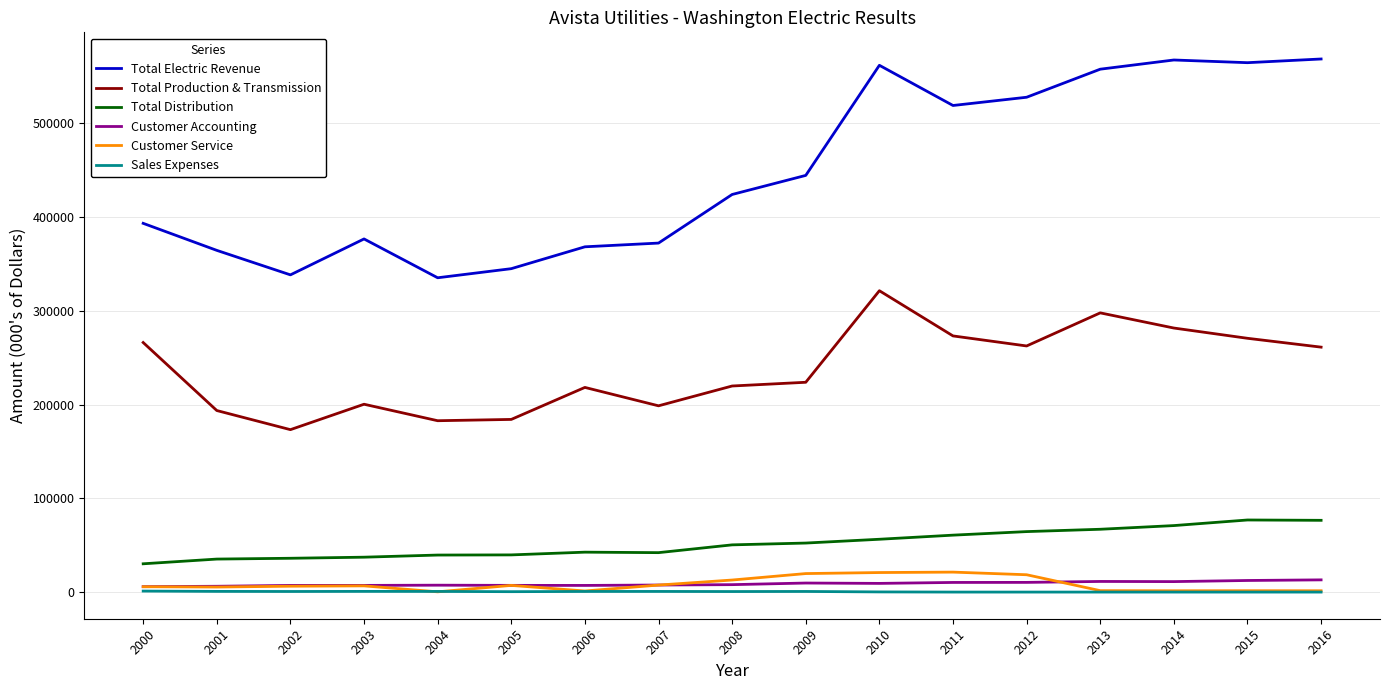

What is the greatest value displayed?

568523